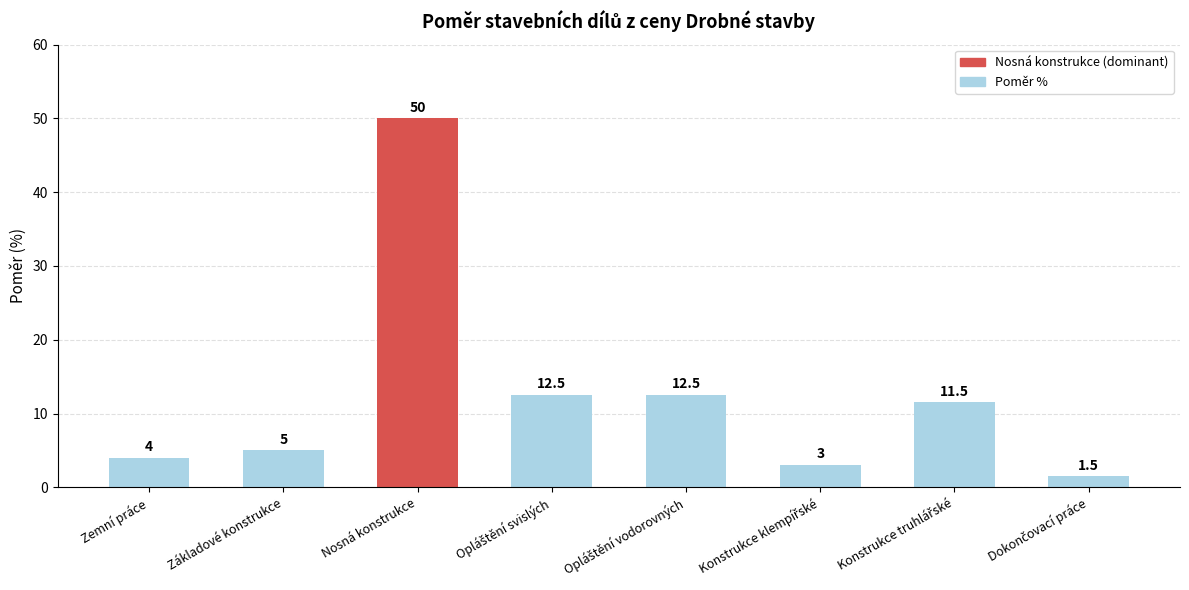

What is the difference between the maximum and minimum values?

48.5